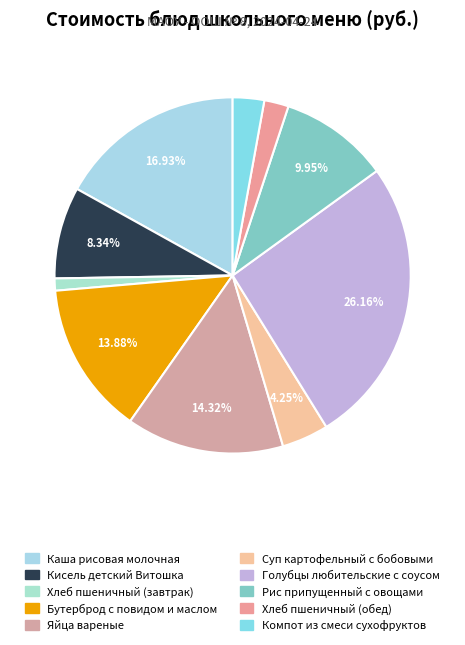

What is the largest slice in the pie chart?

Голубцы любительские с соусом